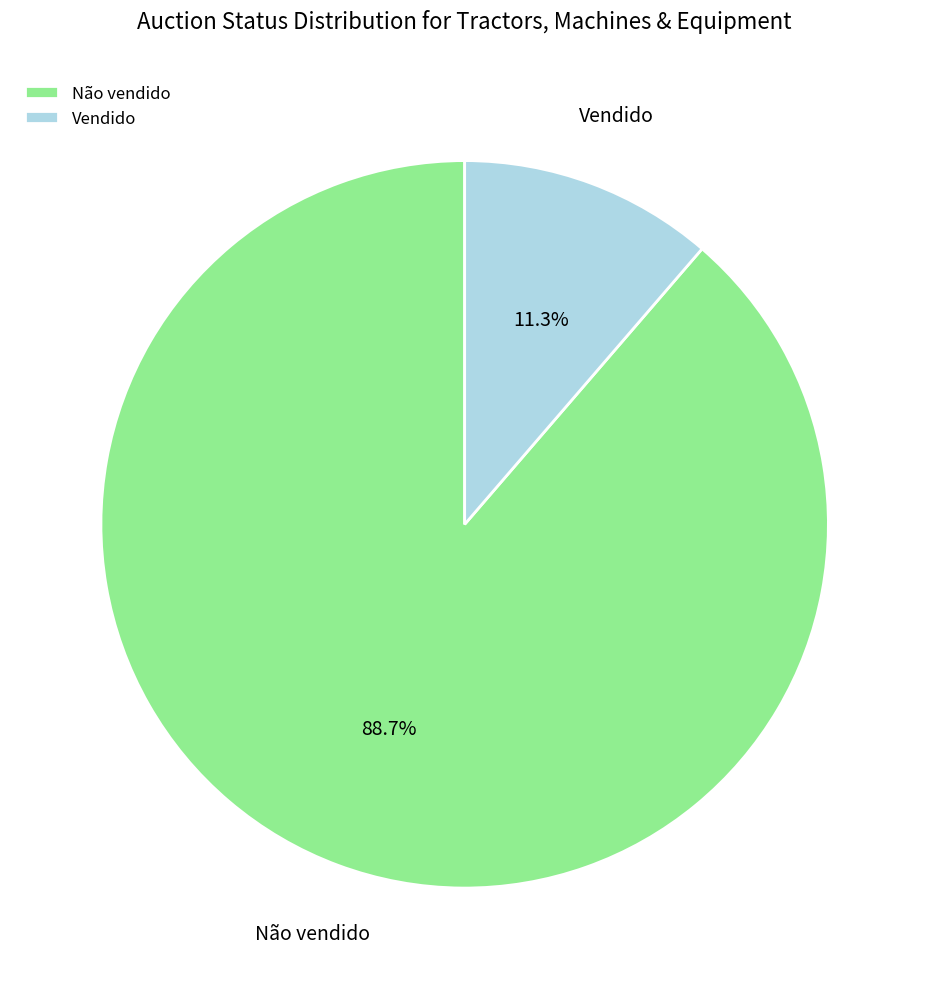

Is the sum of Não vendido and Vendido greater than half?

Yes